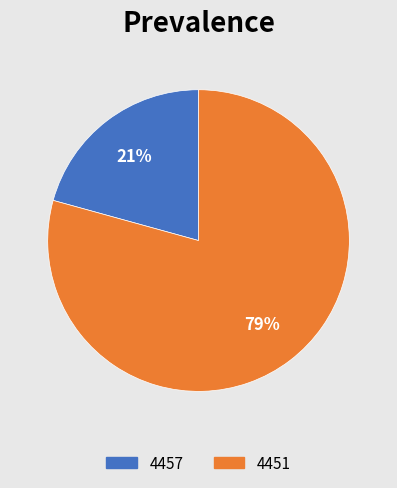

How many segments does this pie chart have?

2